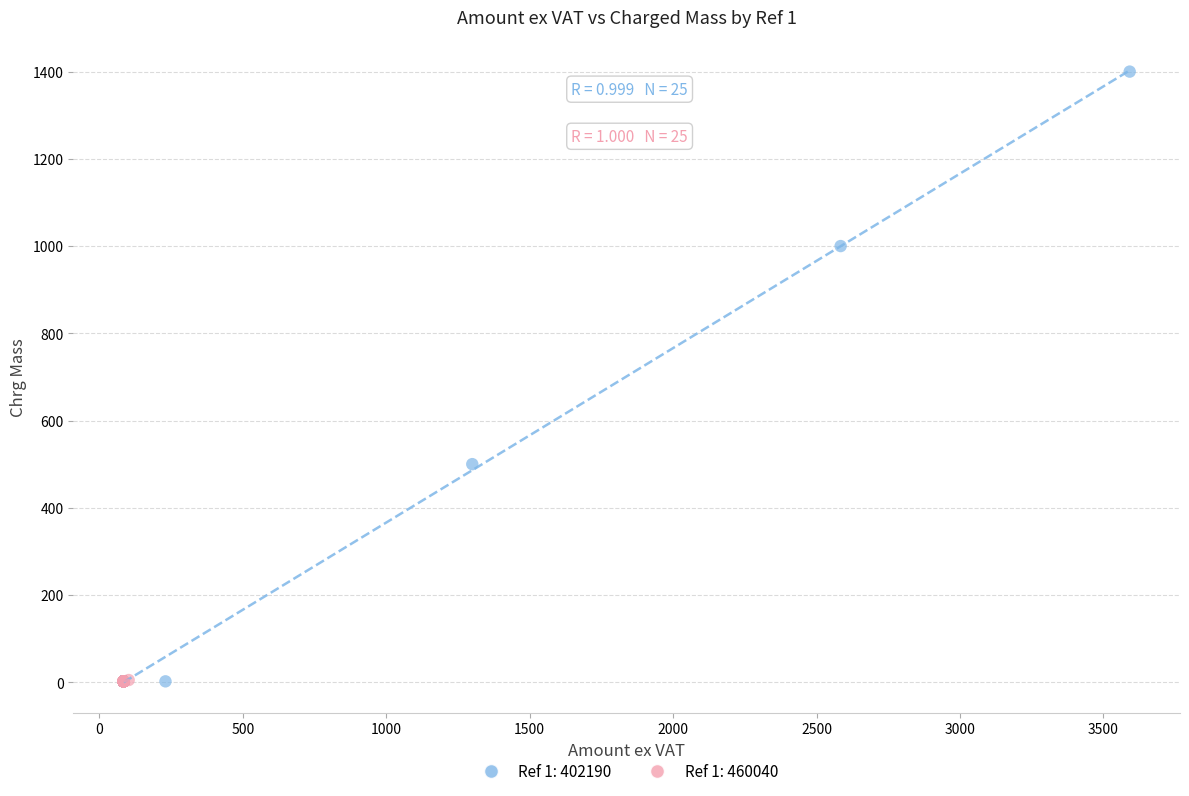

Which series has the widest spread of Y values?

Ref 1: 402190